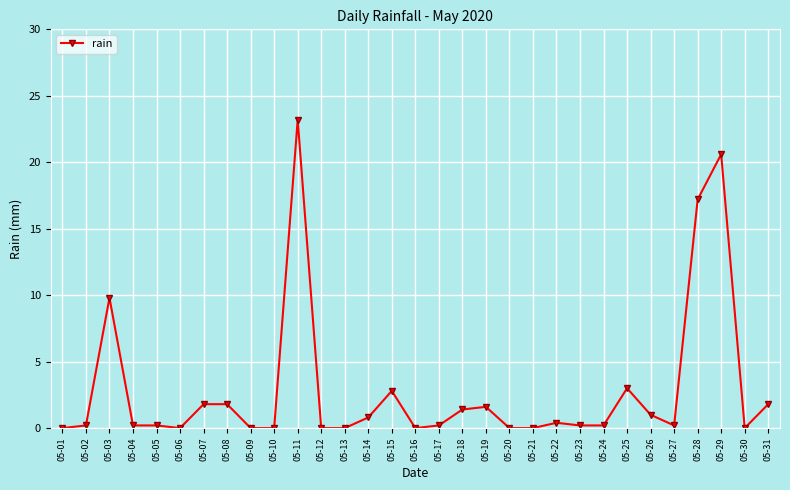

At which label is the value closest to 11?

05-03